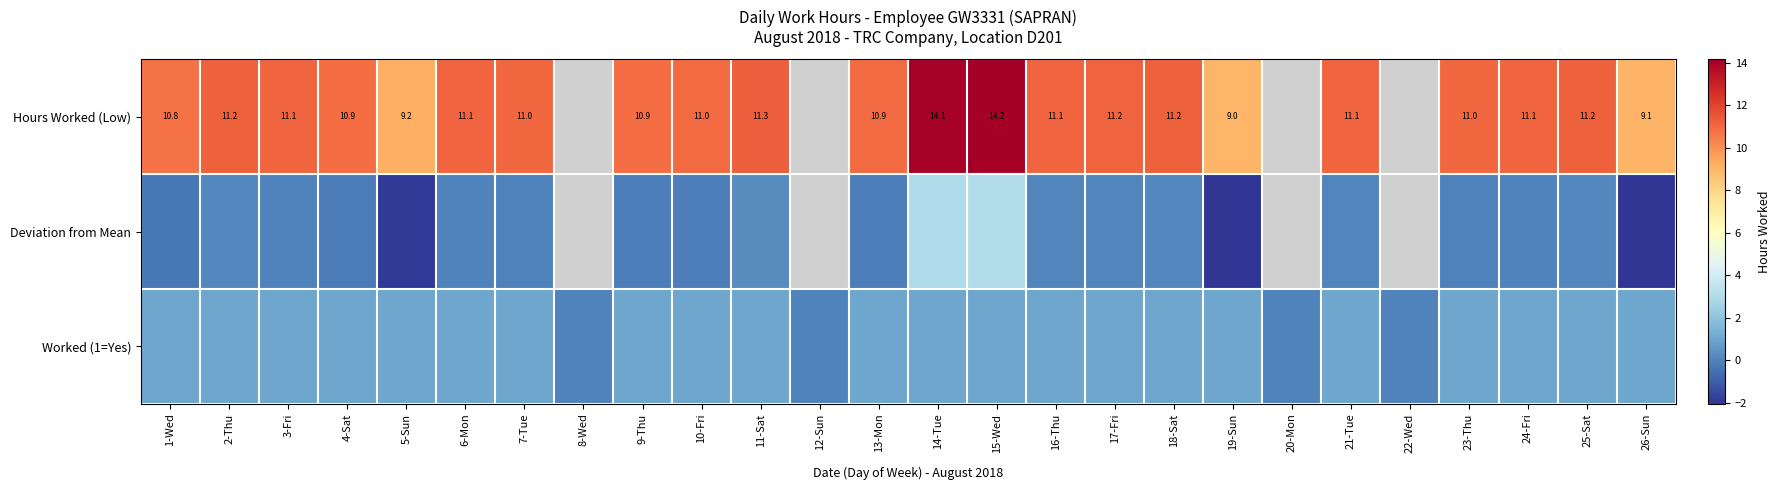

At which label does Worked (1=Yes) reach its minimum?

8-Wed